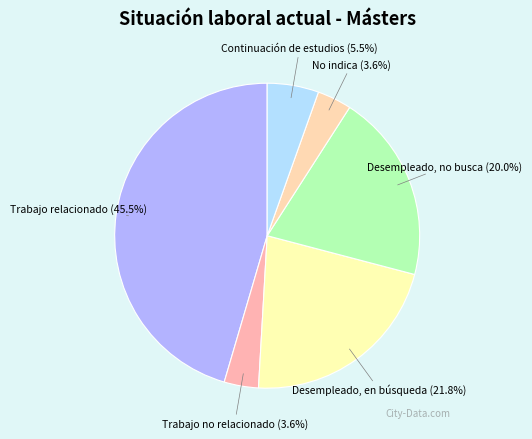

Is it true that No indica is 4% of the pie?

True